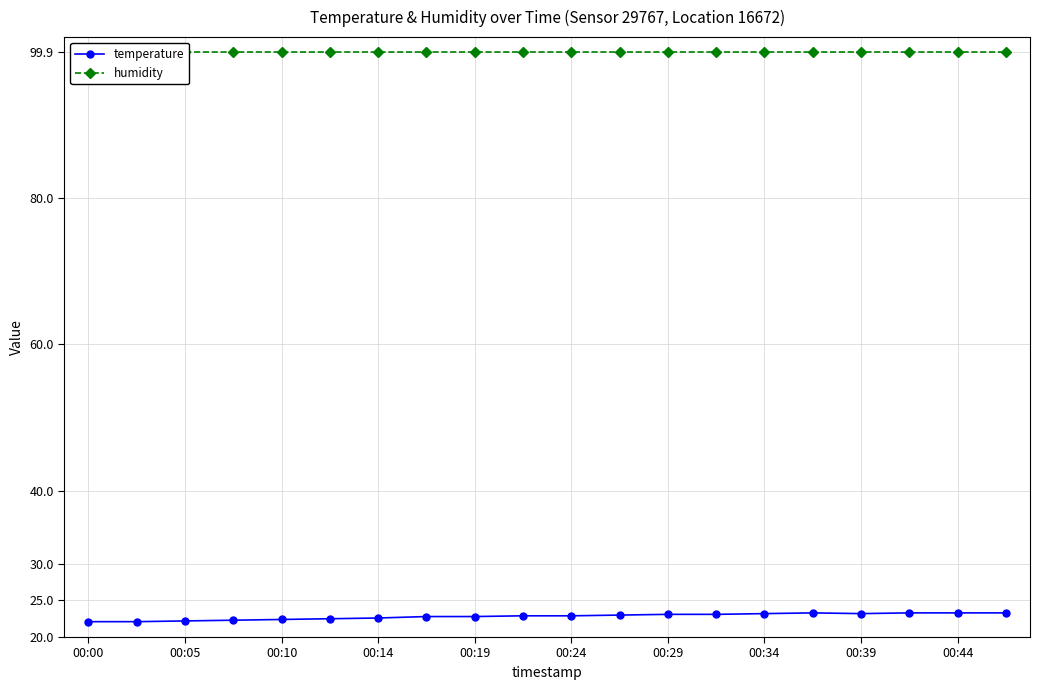

At how many categories does at least one series exceed 56?

20